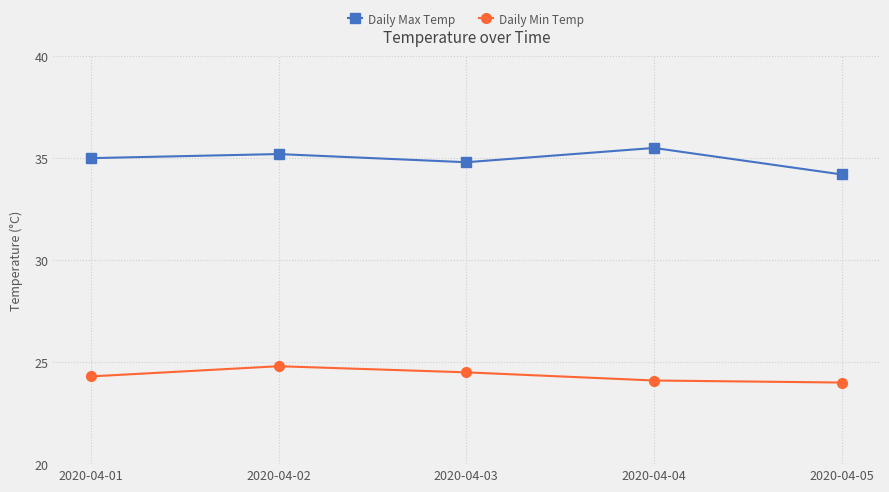

True or false: Daily Min Temp has a value of 24.0 at 2020-04-05.

True